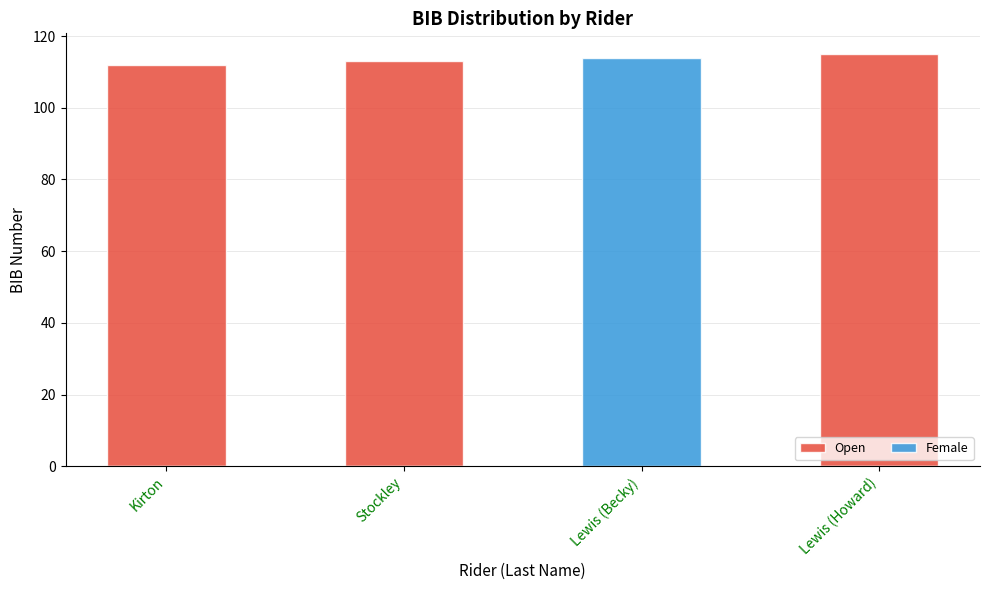

How many series are shown in this chart?

2